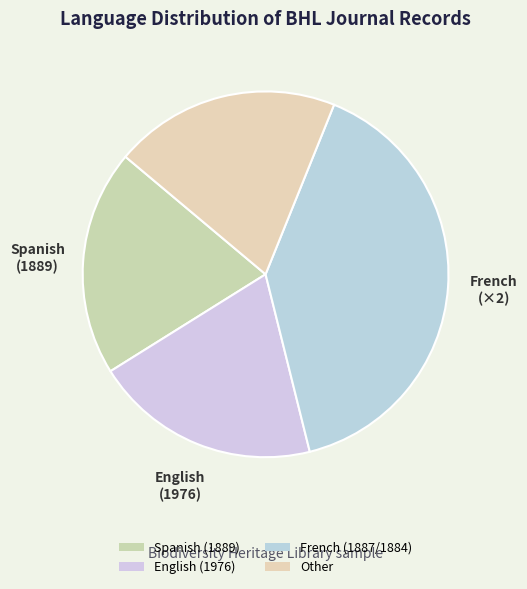

What is the change in value from Spanish (1889) to French (1887/1884)?

+1